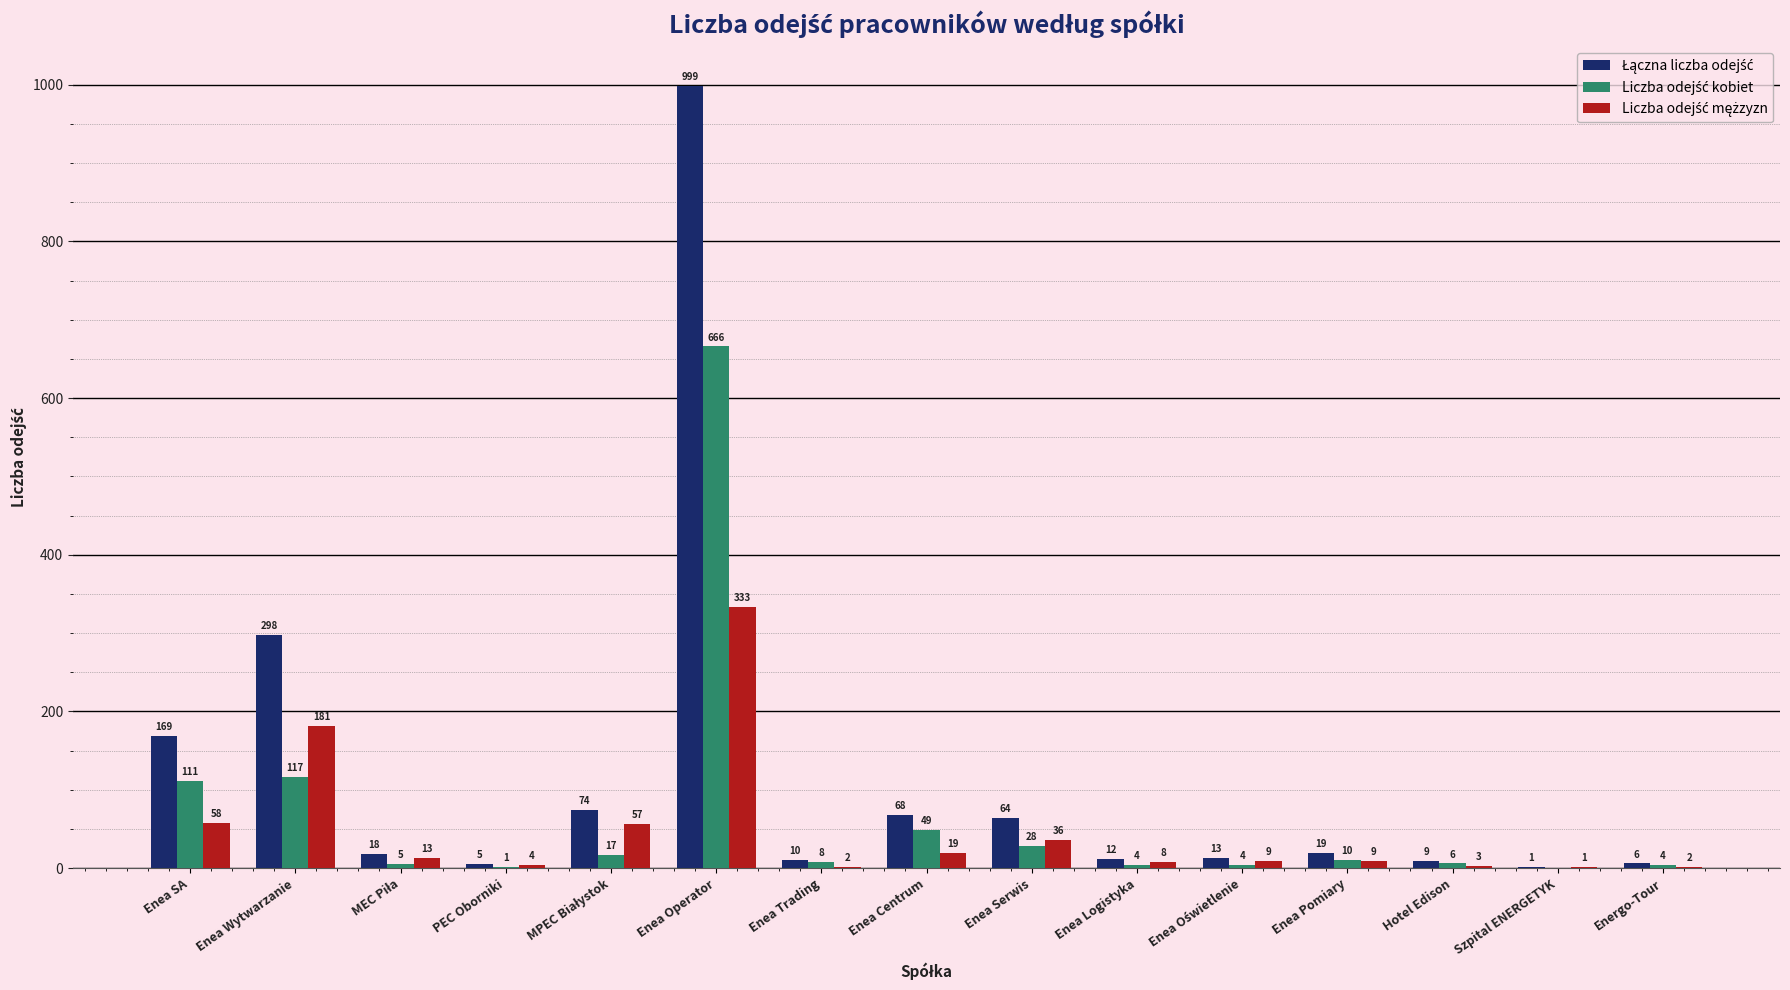

What is the greatest value displayed?

999